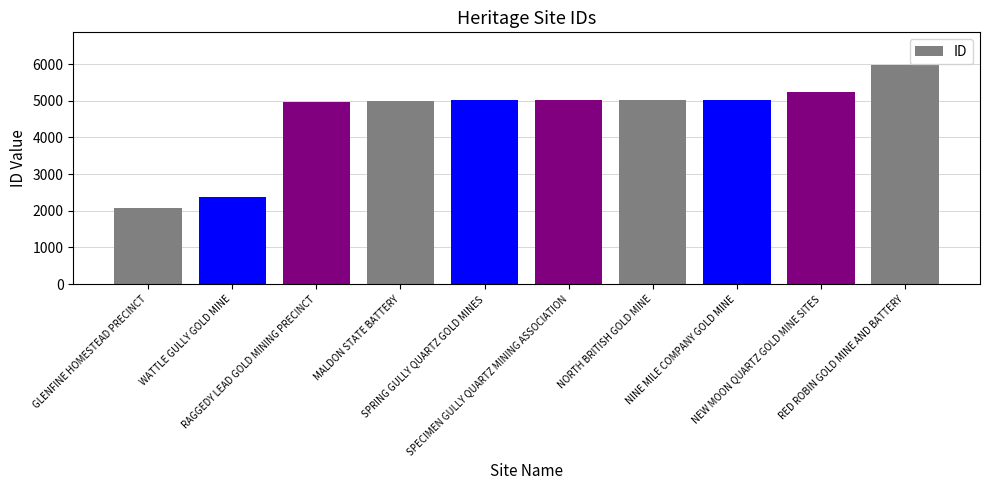

How many data points are less than 5019?

5